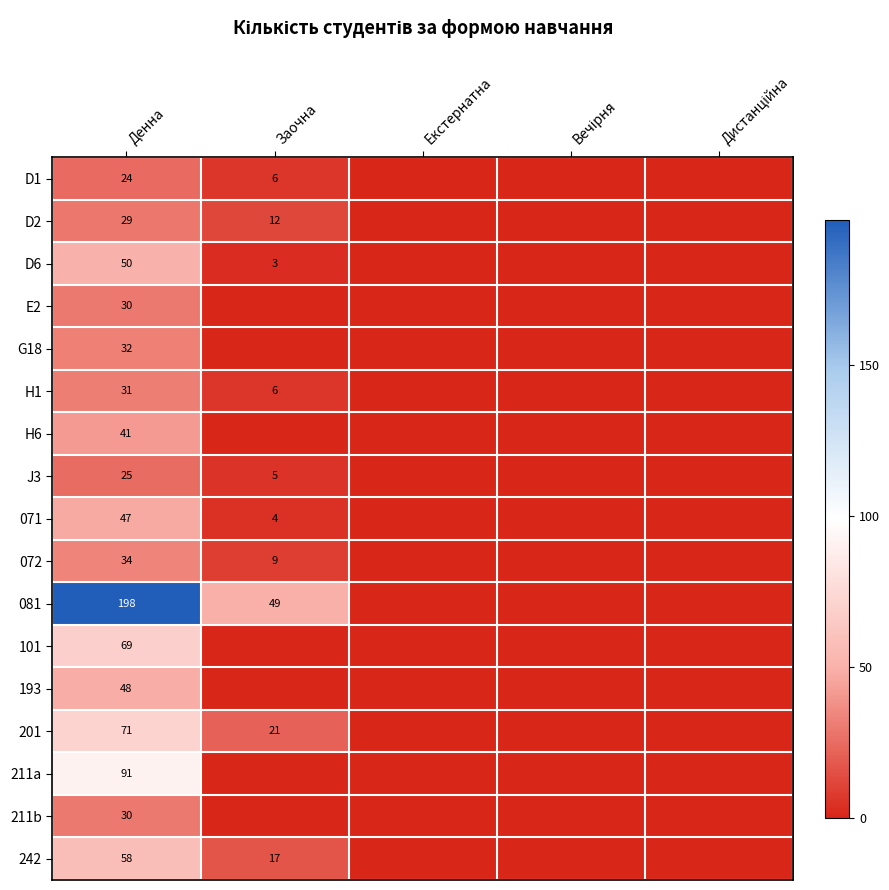

Which label corresponds to the largest value in the chart?

Денна